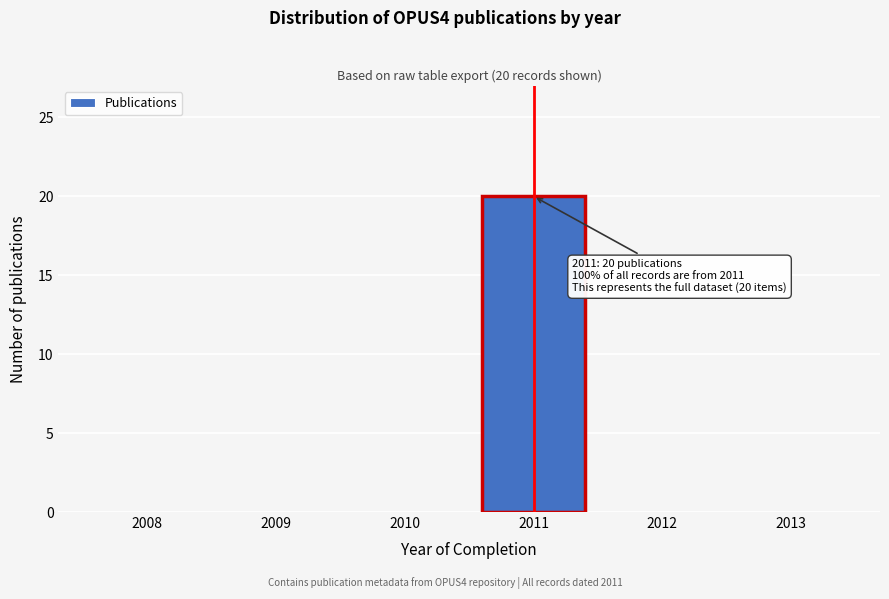

Over which range of the x-axis is the bar tallest?

2010.5 to 2011.5